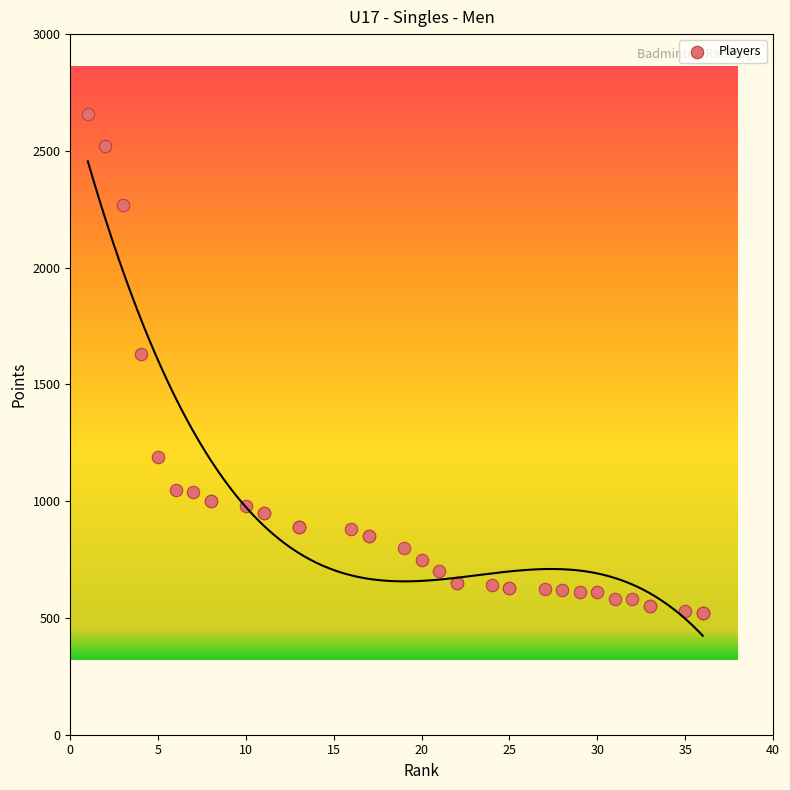

What Y value in the scatter plot is closest to 1590?

1630